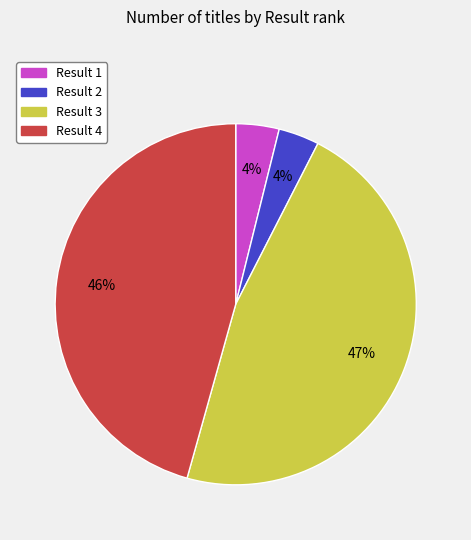

Approximately how many times larger is the value at Result 3 compared to Result 4?

1.0